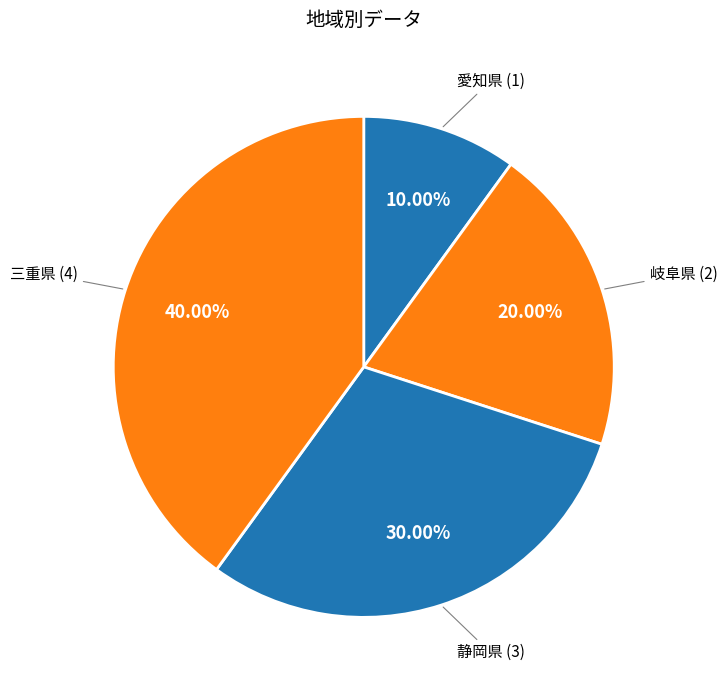

Is there a majority slice in this chart?

No